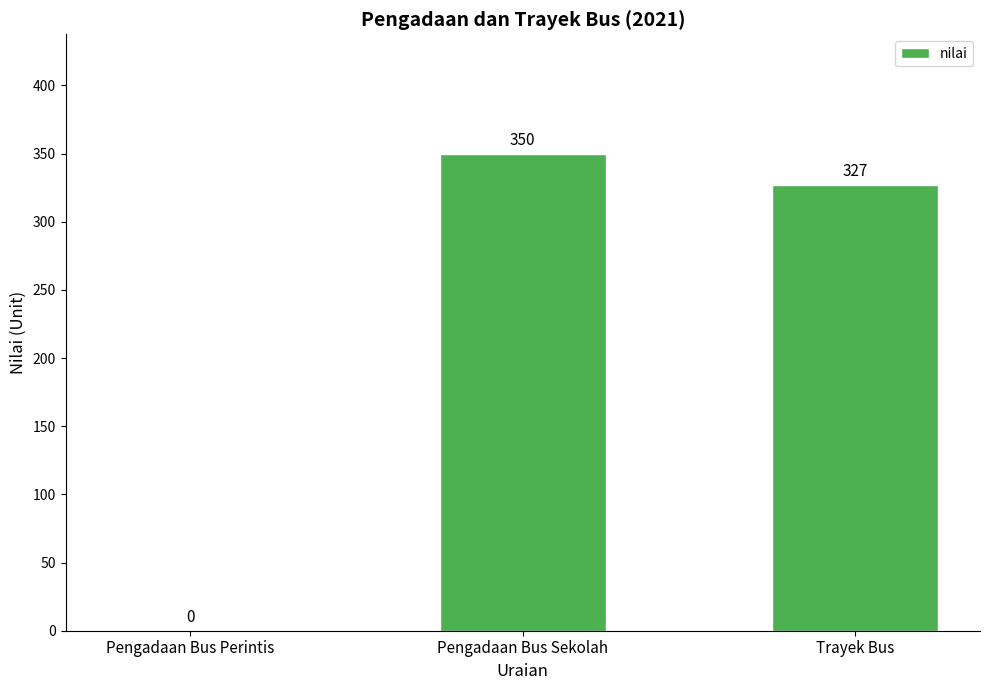

What is the change in value from Pengadaan Bus Sekolah to Trayek Bus?

-23